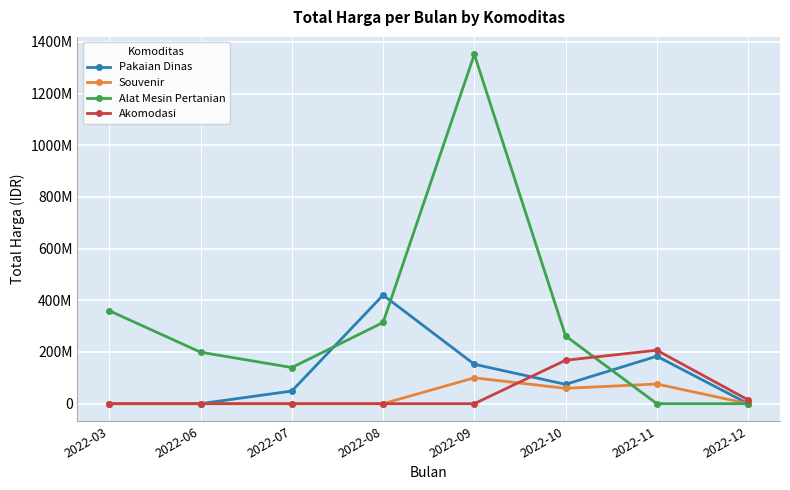

Which series has the largest total across all categories?

Alat Mesin Pertanian